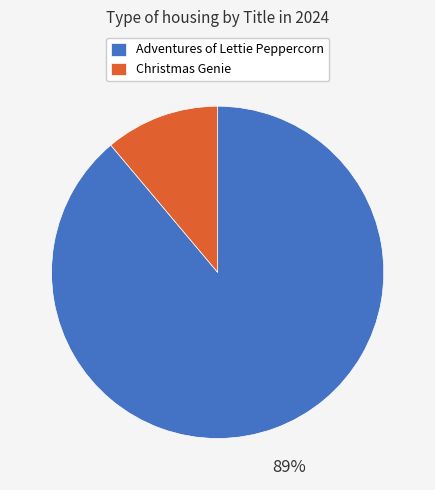

To the nearest percent, what is the difference between the Christmas Genie and Adventures of Lettie Peppercorn slice percentages?

78%